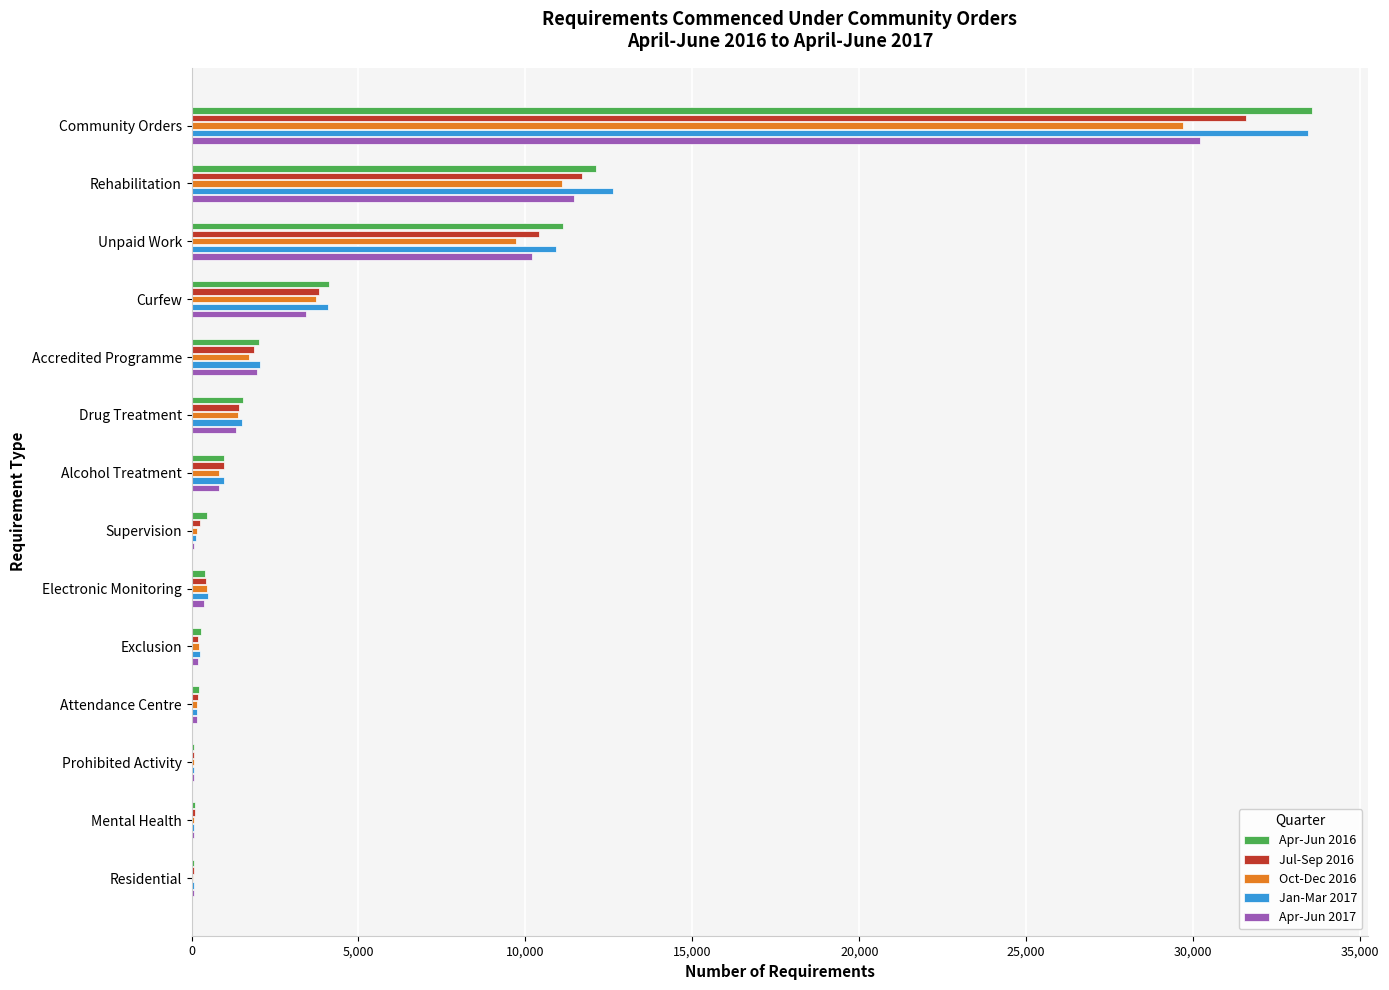

How many data points does each series have?

14